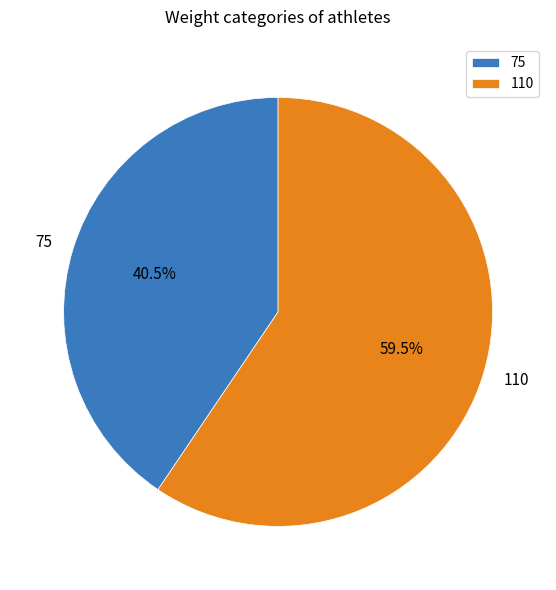

What is the largest slice in the pie chart?

110